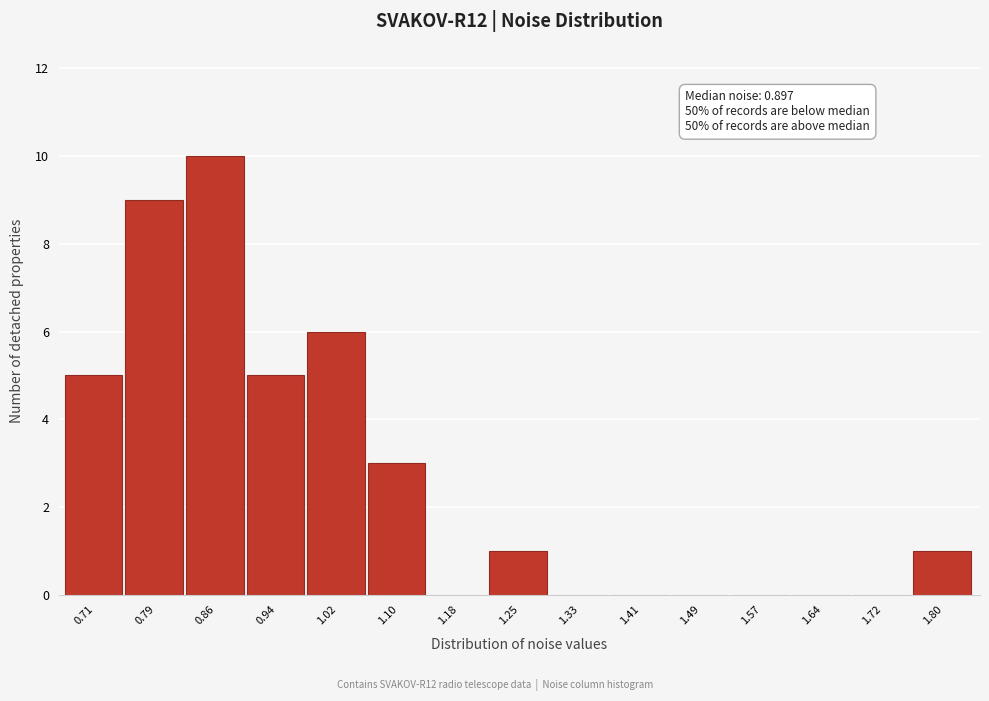

Reading right to left, extract all data points from this chart.

1.80=1	1.72=0	1.64=0	1.57=0	1.49=0	1.41=0	1.33=0	1.25=1	1.18=0	1.10=3	1.02=6	0.94=5	0.86=10	0.79=9	0.71=5